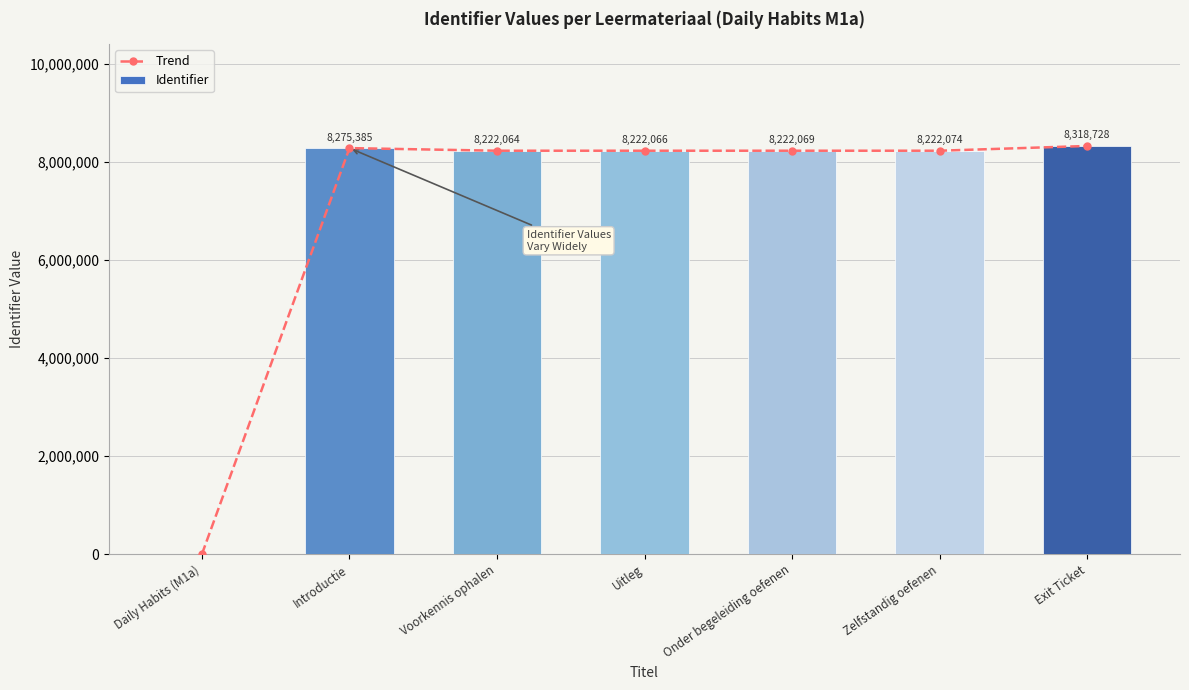

What position from the left is Daily Habits (M1a)?

1